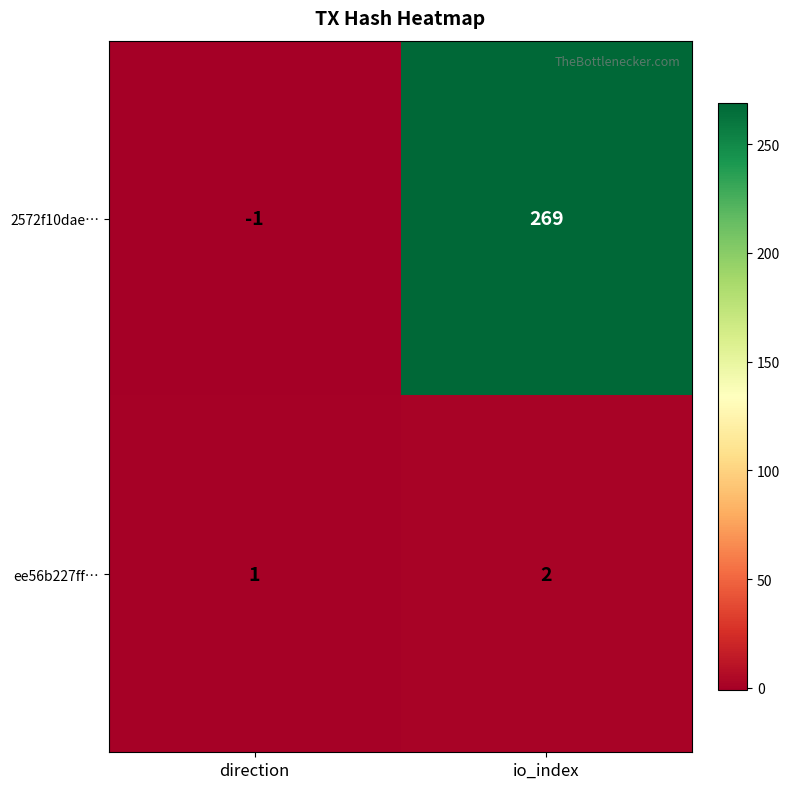

Between direction and io_index, which series saw the biggest shift?

2572f10dae…